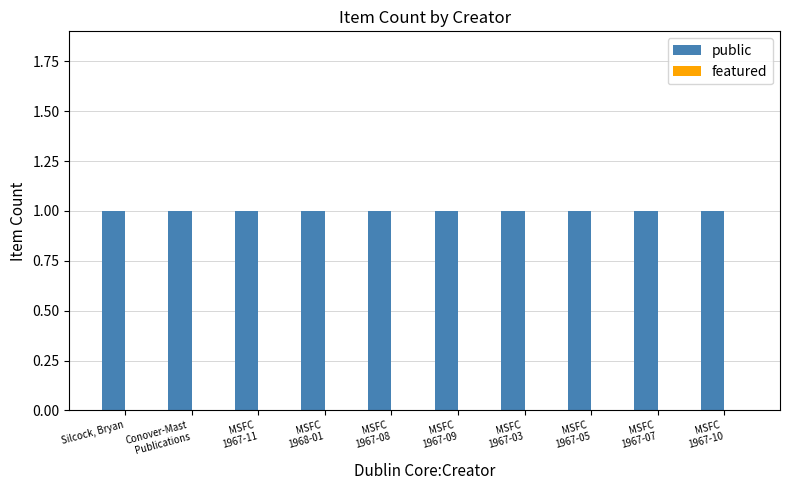

Which series has the widest spread of values?

public